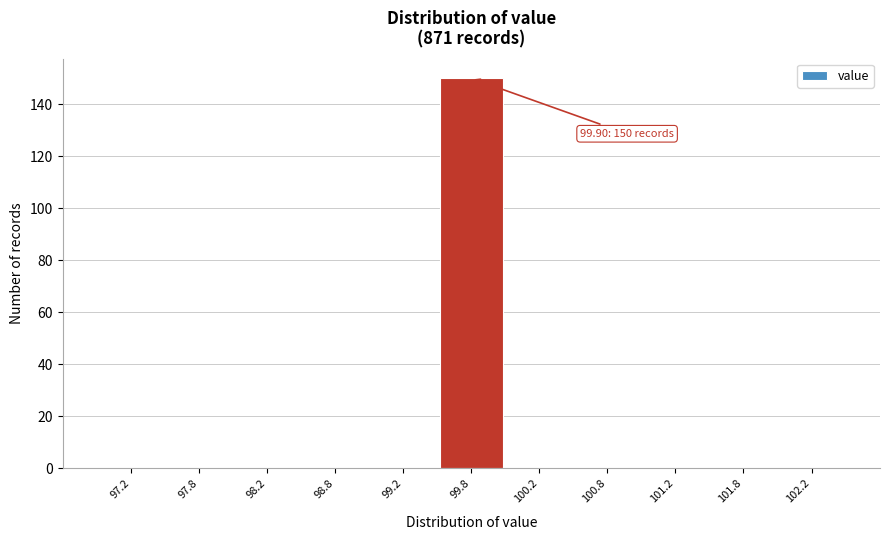

Which range on the x-axis has the tallest bar?

99.5 to 100.0